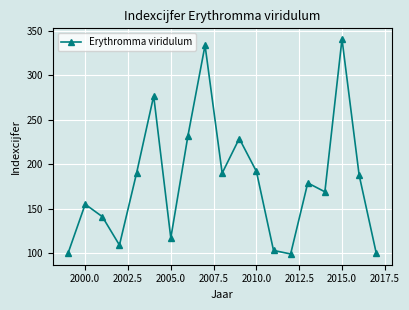

What is the maximum value shown in the chart?

341